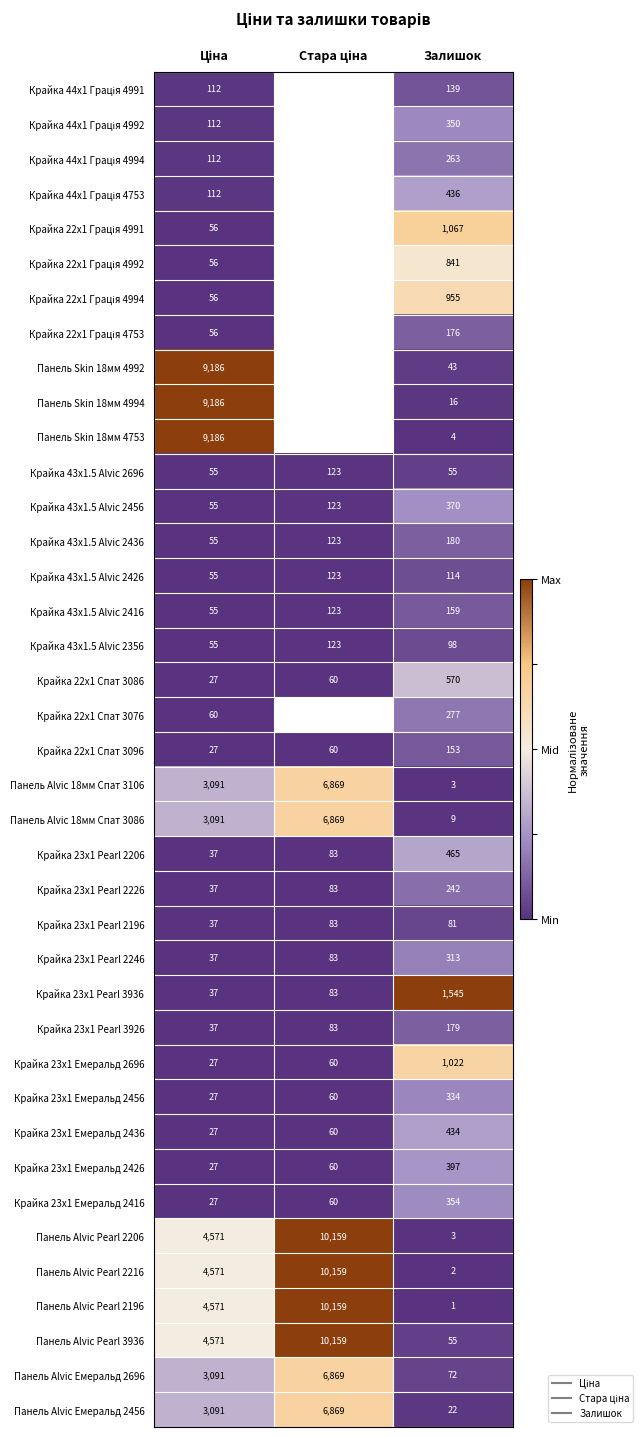

Which has a higher value, Ціна or Залишок?

Залишок